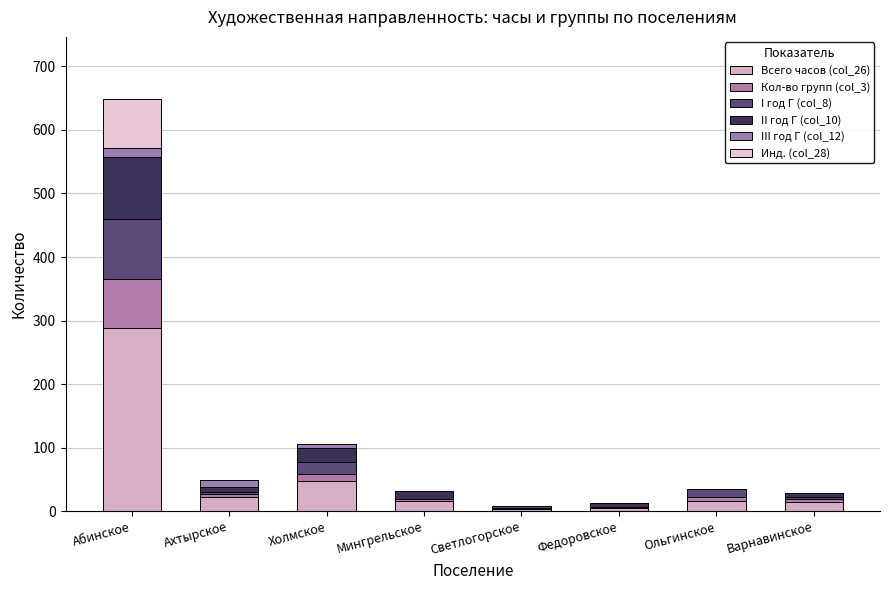

The value of Инд. (col_28) at Холмское is 0. True or false?

True